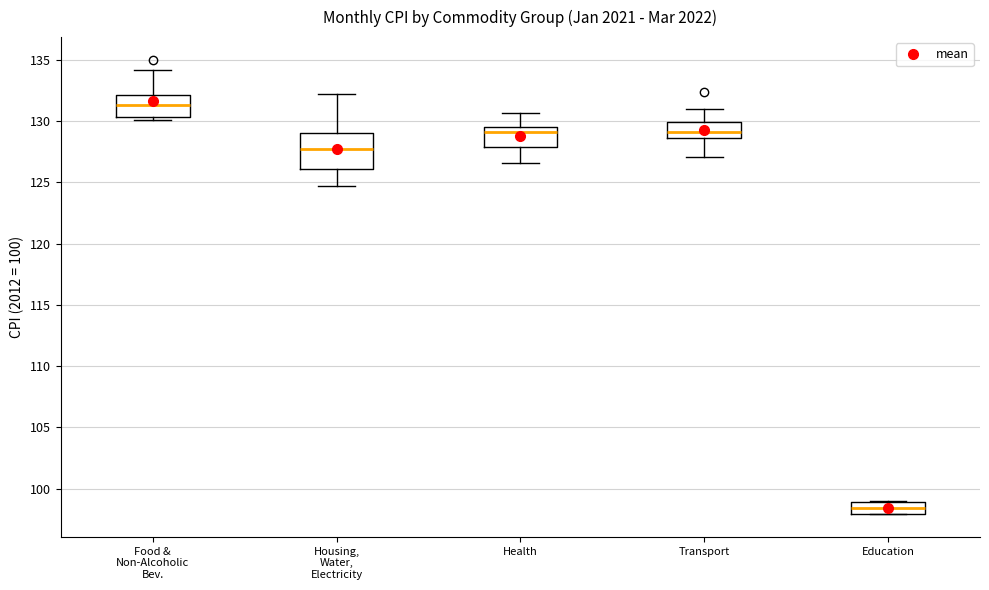

Comparing the boxes themselves (not the whiskers), which one is the tallest?

Housing, Water, Electricity